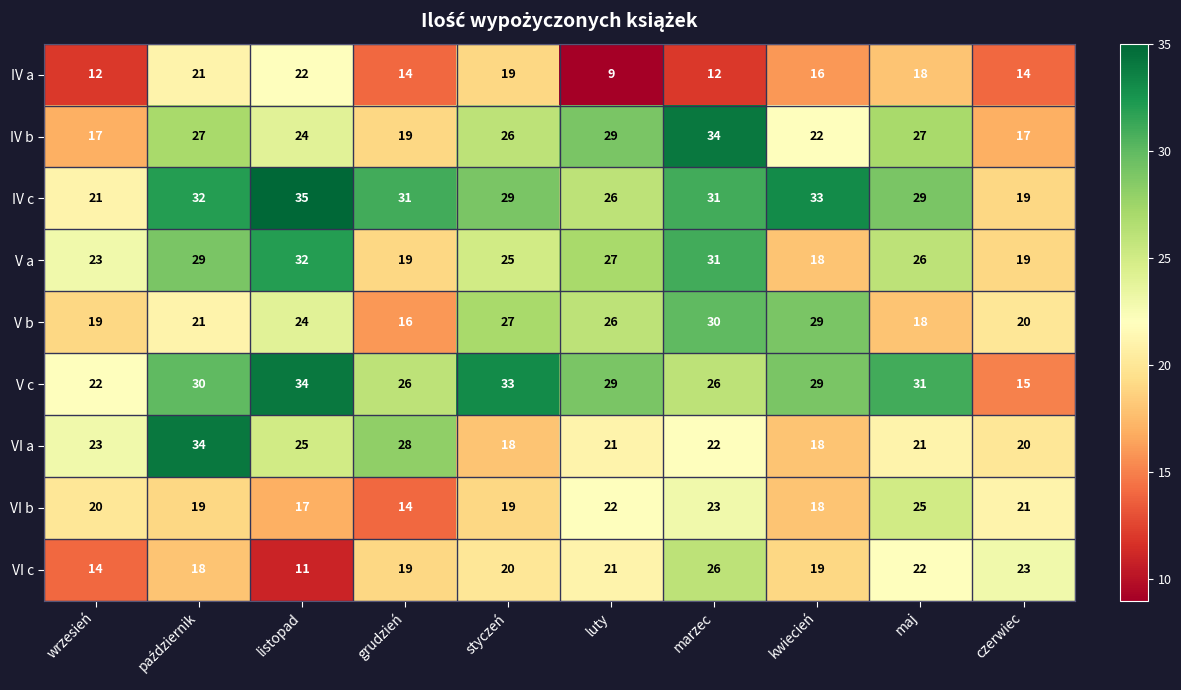

How many categories are shown in the chart?

10